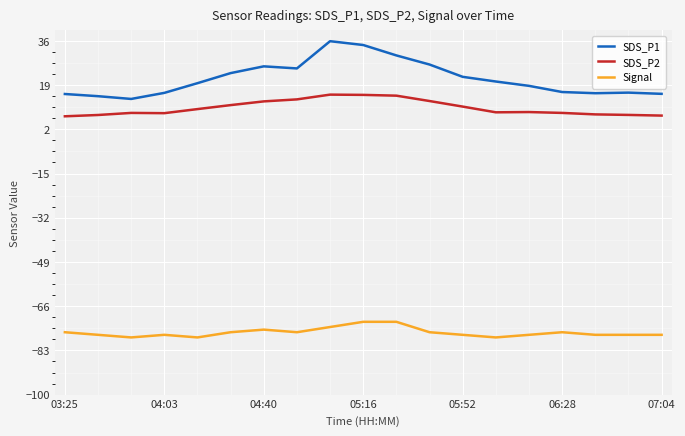

What is the minimum value for SDS_P1?

13.7